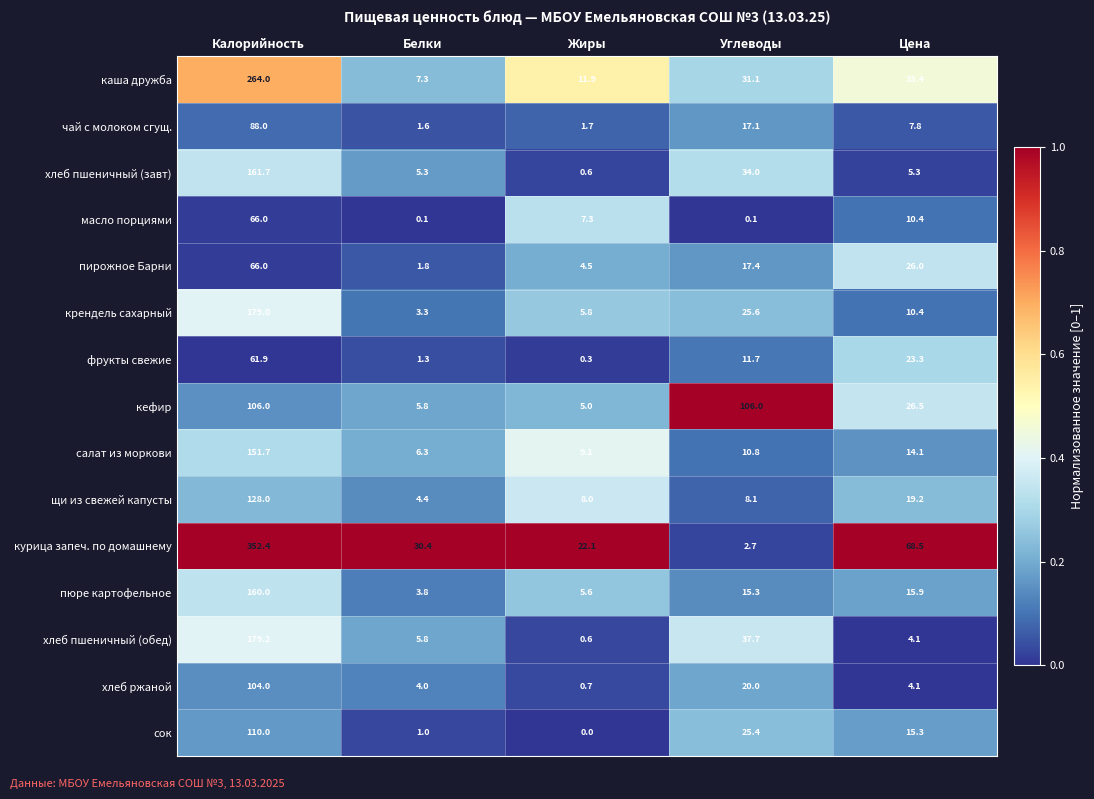

True or false: салат из моркови has a value of 4.4 at Жиры.

False